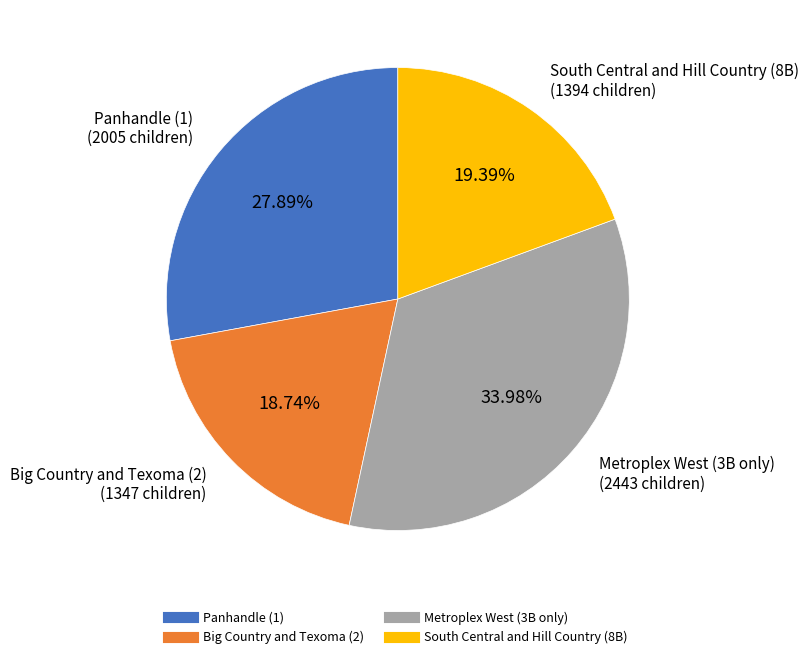

To the nearest percent, what is the difference between the largest and smallest slice percentages?

15%